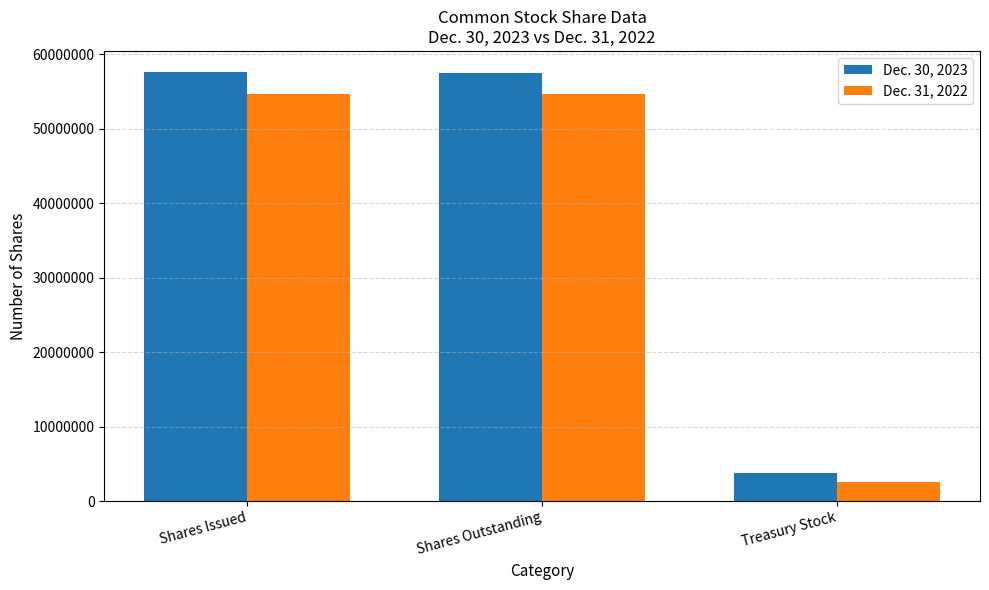

List the series in order of their peak value, lowest first.

Dec. 31, 2022, Dec. 30, 2023